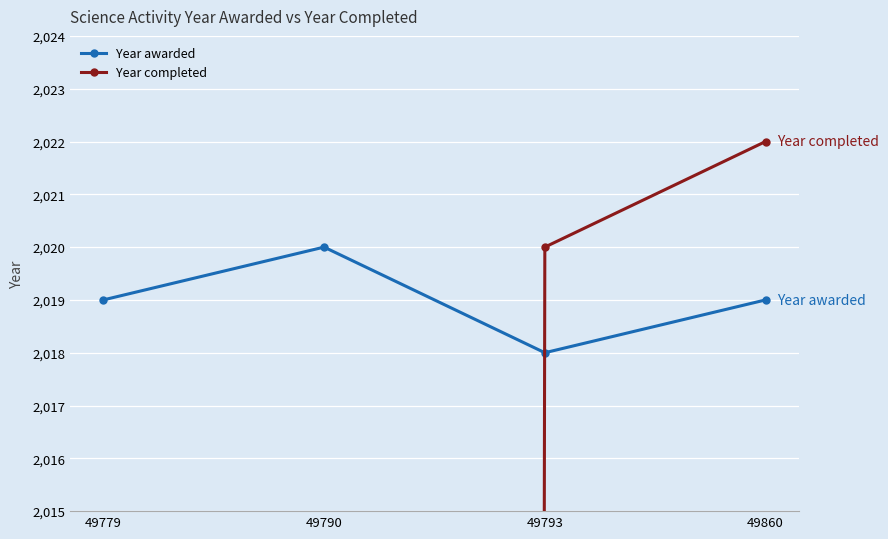

Which category has the highest value in the Year awarded series?

49790